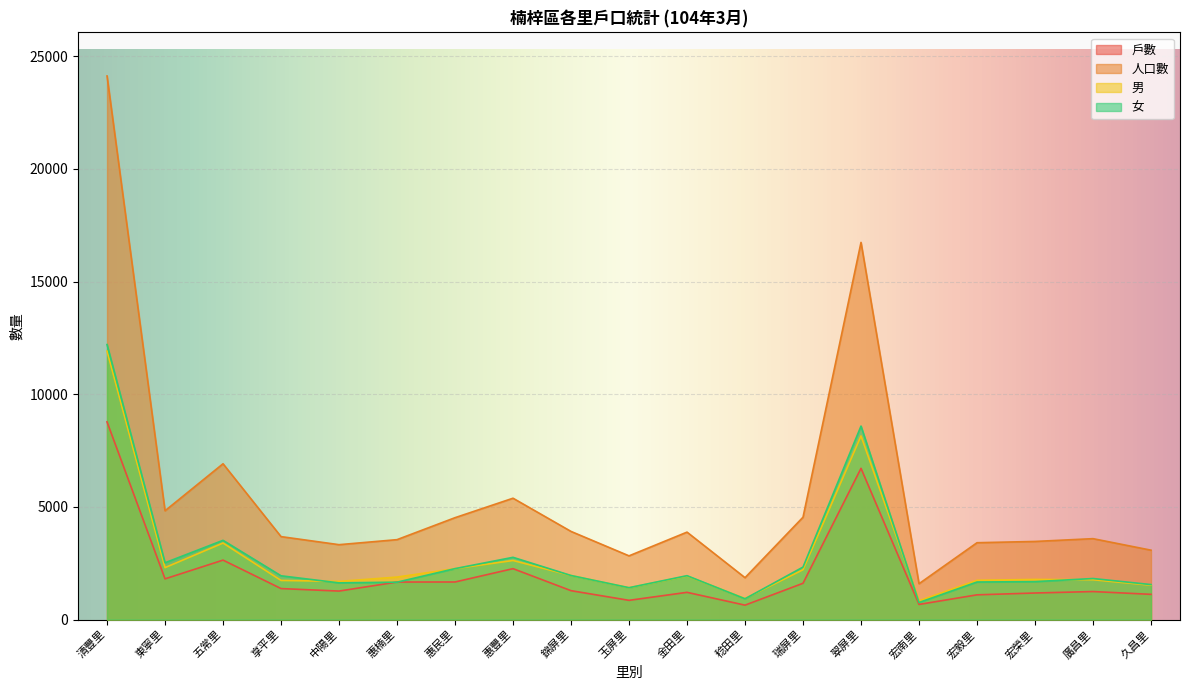

What are all the series names shown in the legend?

戶數, 人口數, 男, 女